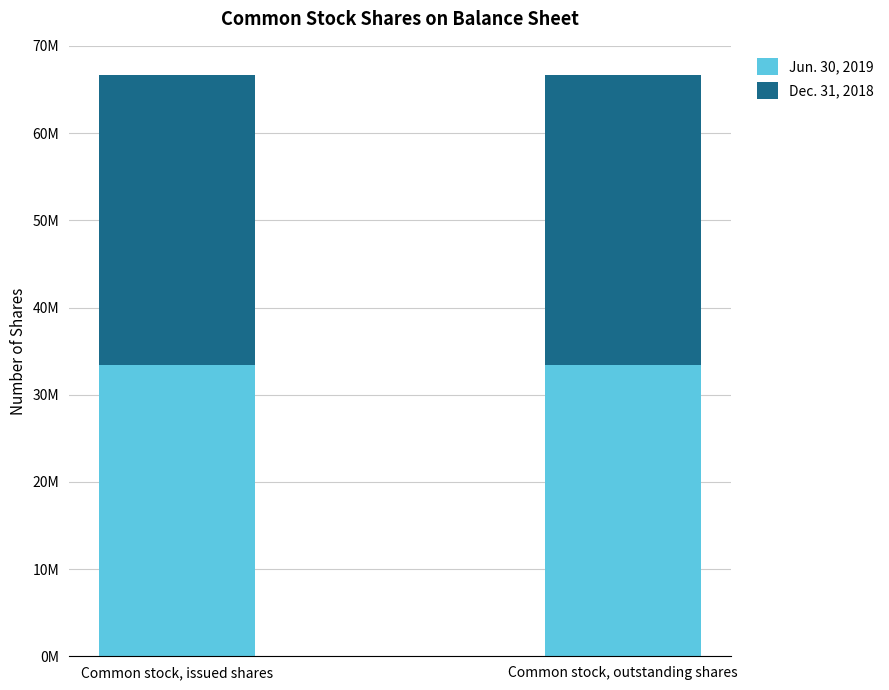

Rank the categories by Dec. 31, 2018 value from highest to lowest.

Common stock, issued shares, Common stock, outstanding shares